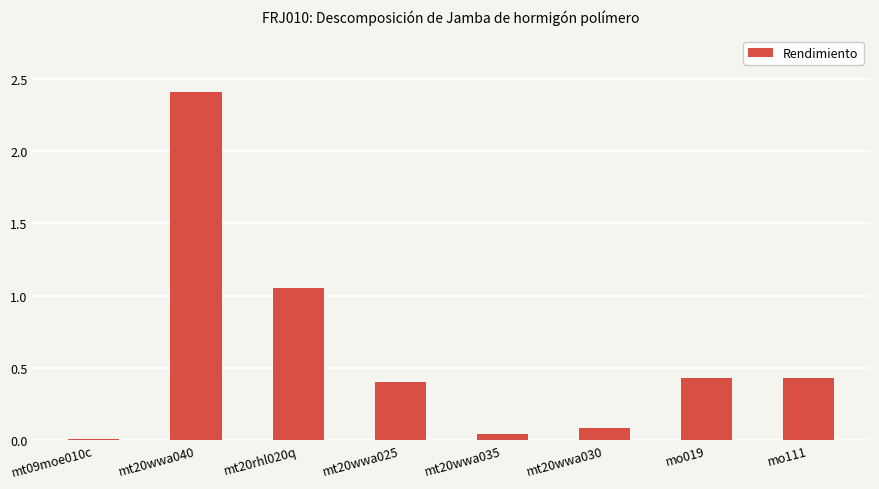

At which label is the value closest to 1?

mt20rhl020q